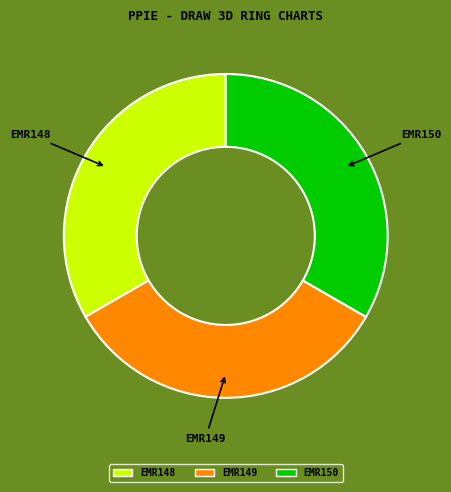

The EMR148 slice represents 33% of the pie. True or false?

True